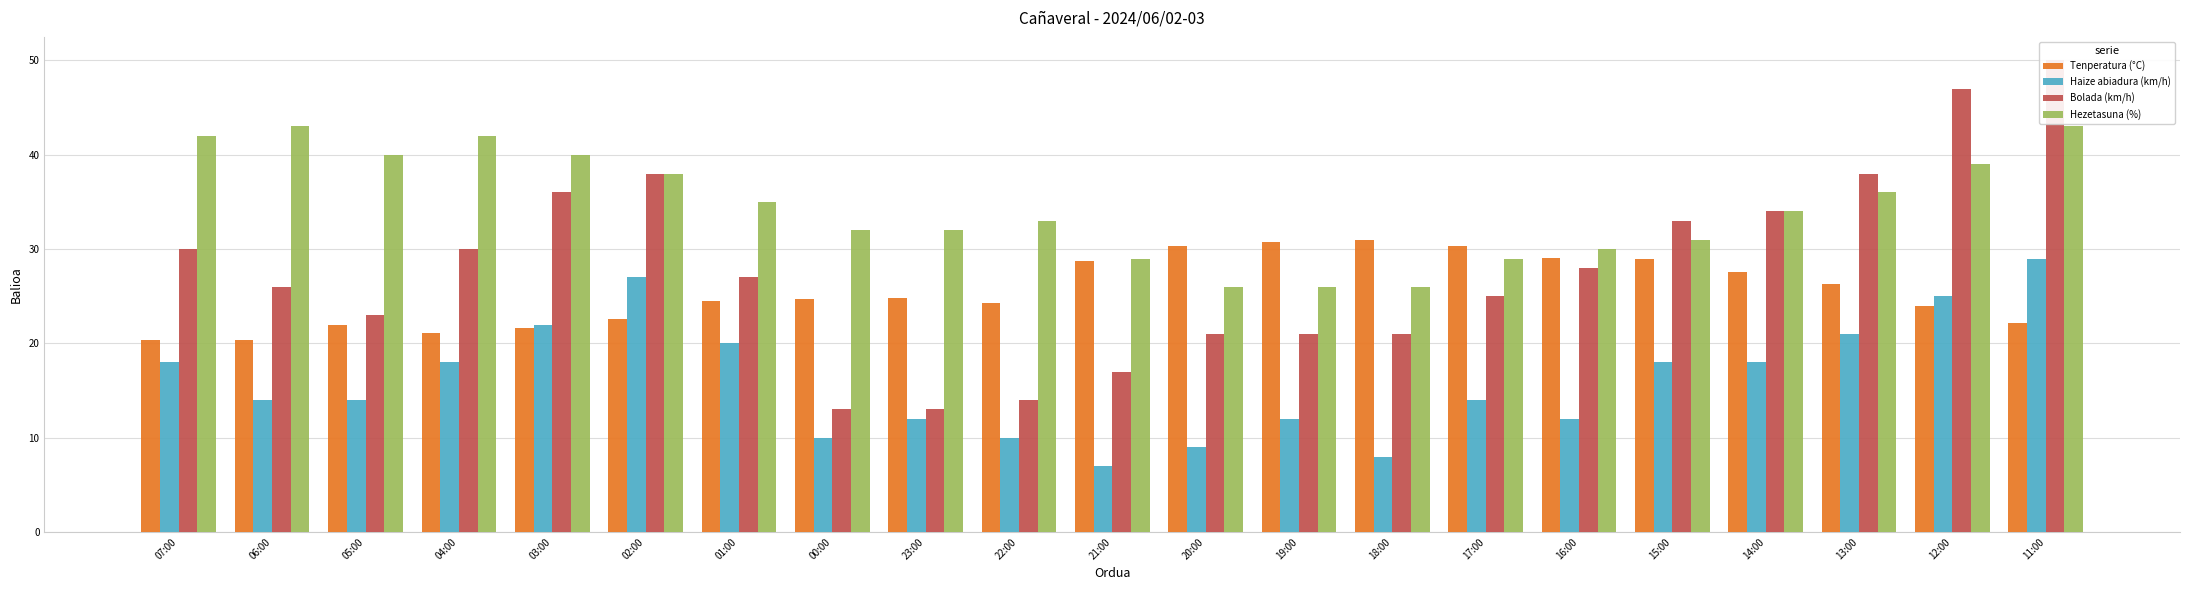

What is the sum of the Haize abiadura (km/h) values at 16:00 and 03:00?

34.0